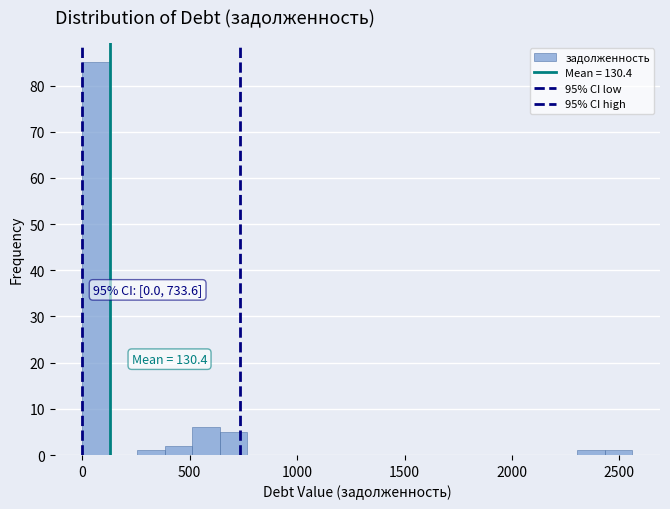

Around what value on the x-axis is the tallest bar? Give the approximate position of its centre, as read against the axis.

50